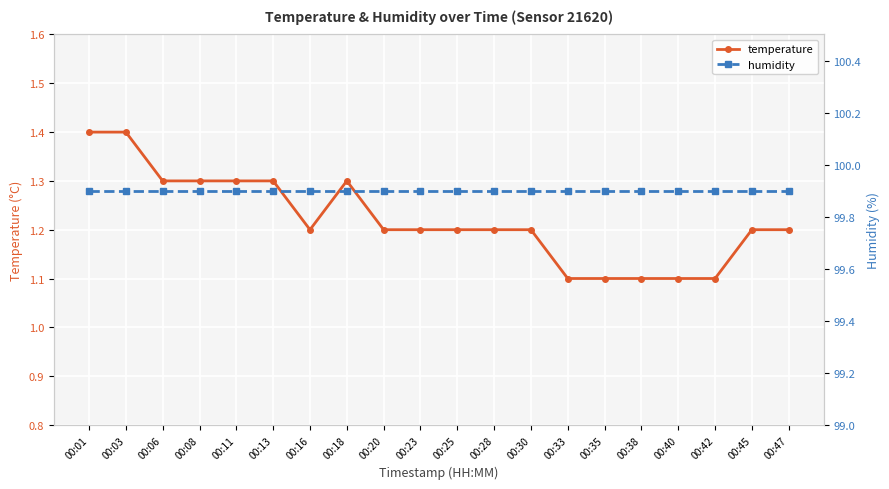

True or false: temperature has a value of 1.2 at 00:16.

True